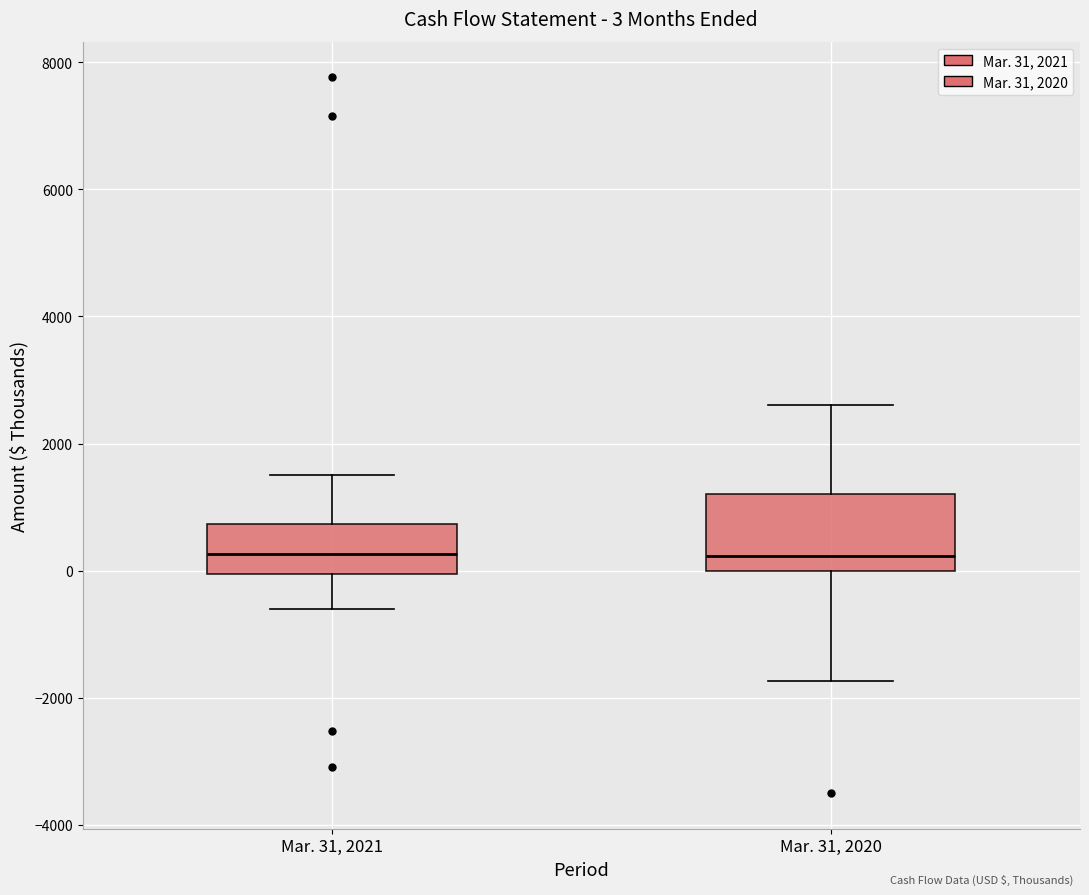

Comparing the boxes themselves (not the whiskers), which one is the tallest?

Mar. 31, 2020